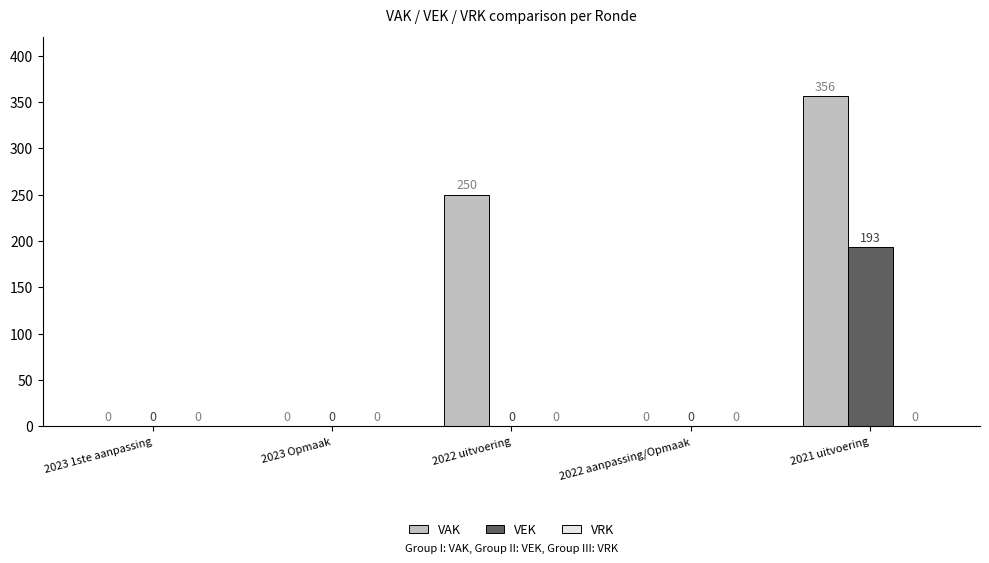

What is the total value across all series at 2022 uitvoering?

250